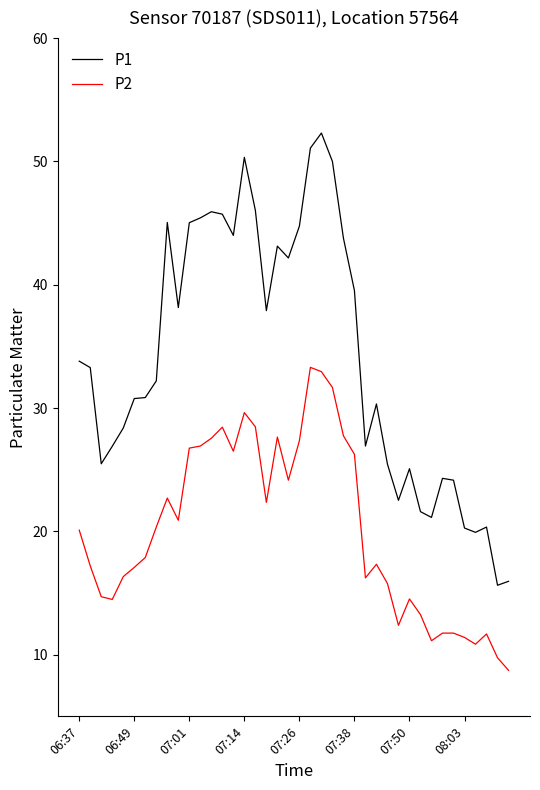

Which series has the largest range (max minus min)?

P1